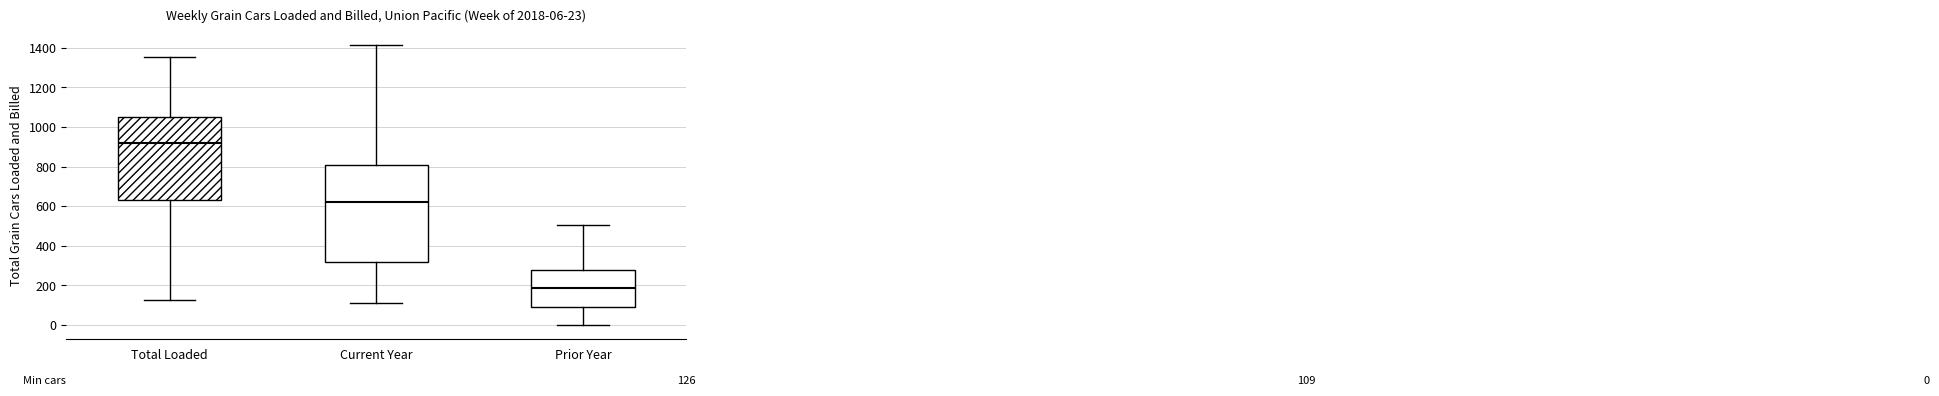

Which box is the tallest, from its lower edge to its upper edge?

Current Year